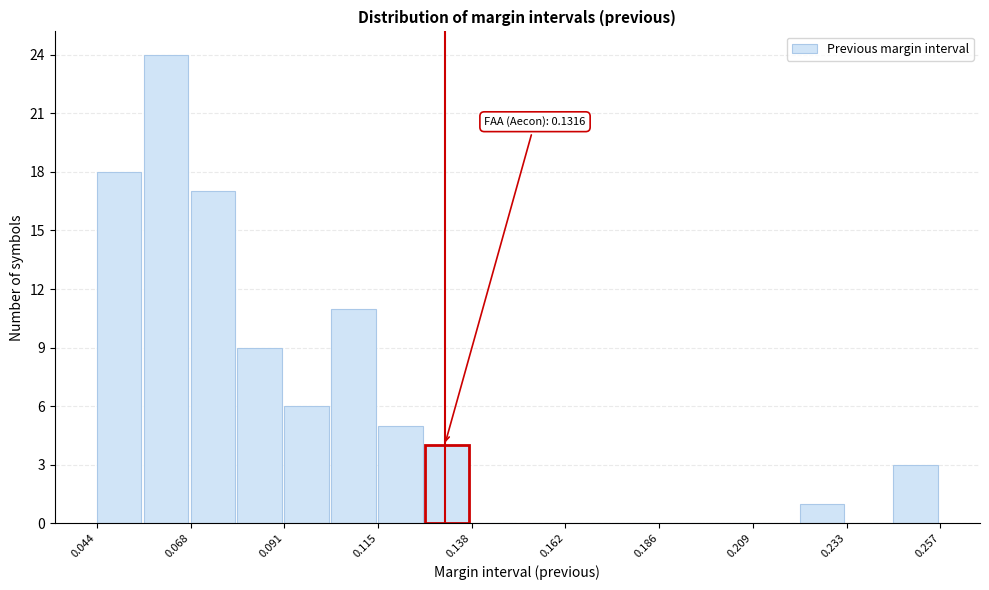

Read against the x-axis, roughly where is the centre of the tallest bar?

0.060